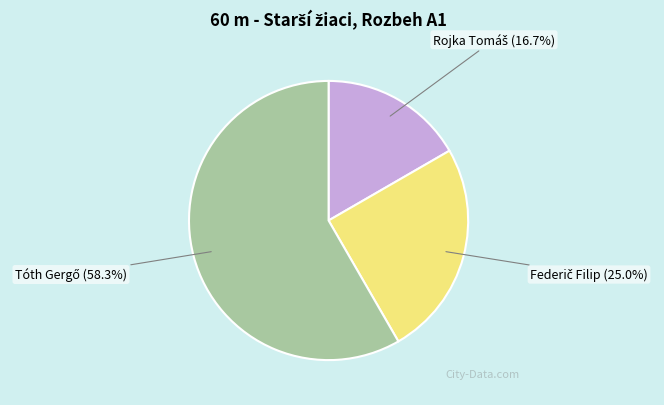

Does any single category account for the majority?

Yes